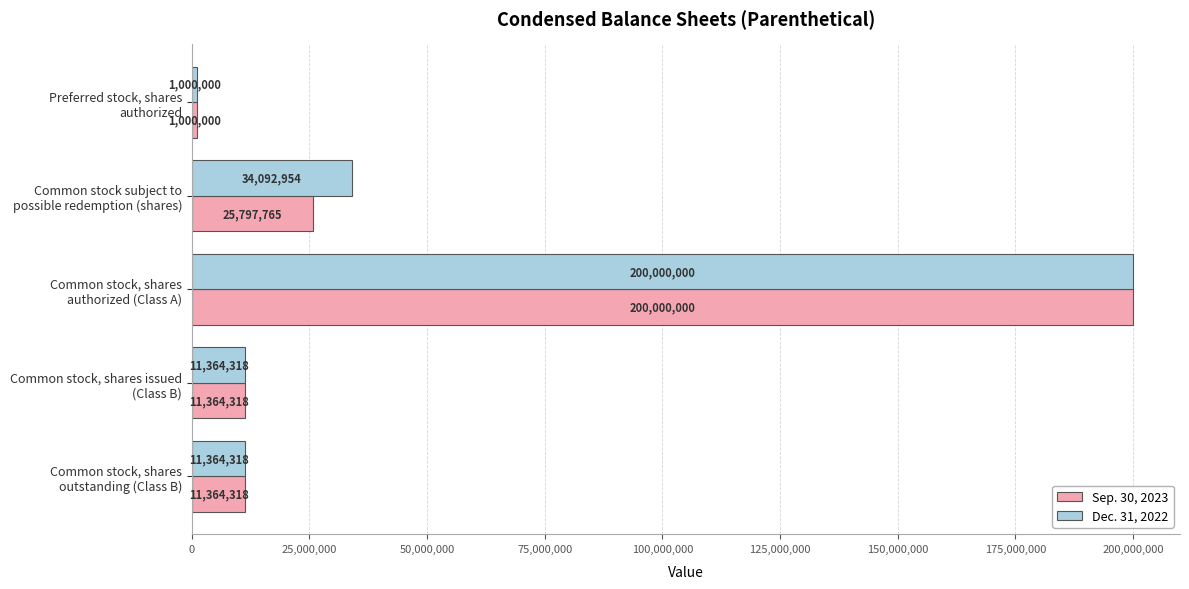

List the series in order of their overall mean, highest first.

Dec. 31, 2022, Sep. 30, 2023